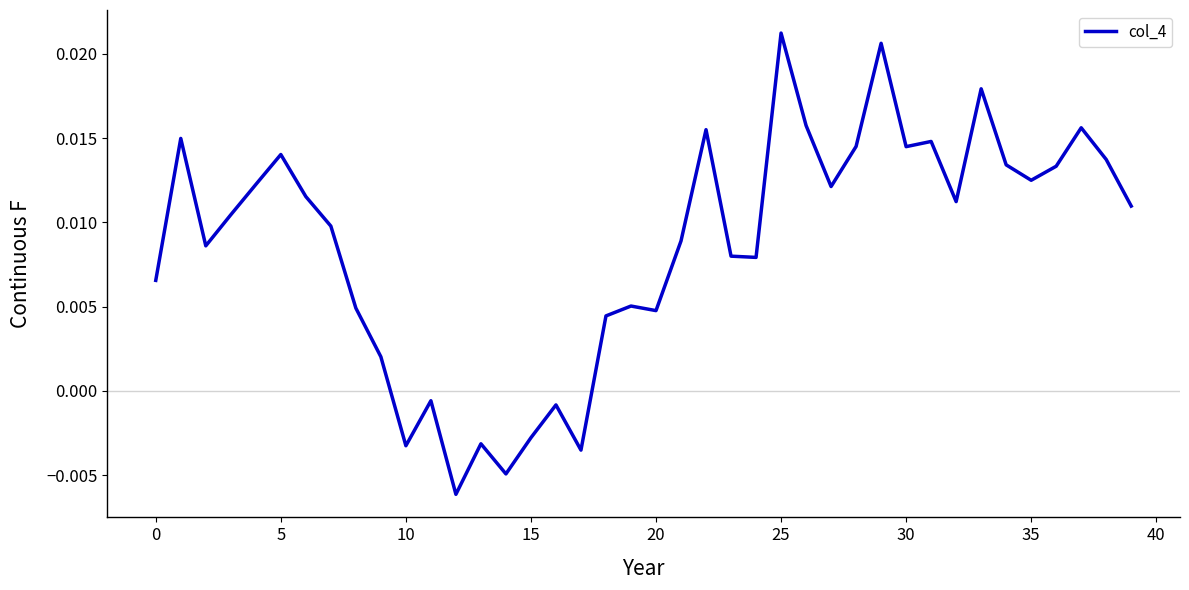

Which category has the highest value across all series?

25